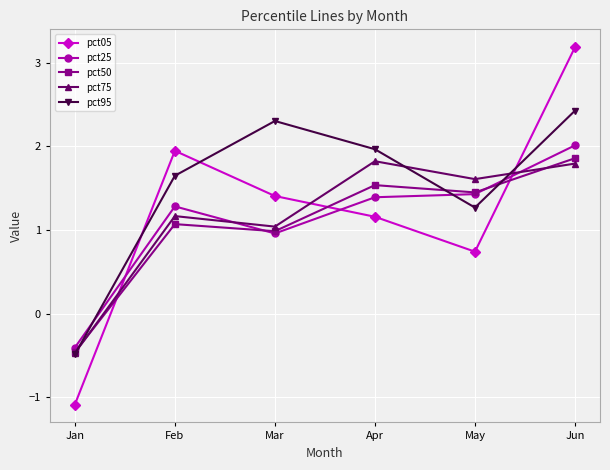

True or false: pct05 has a value of 1.2 at Apr.

True